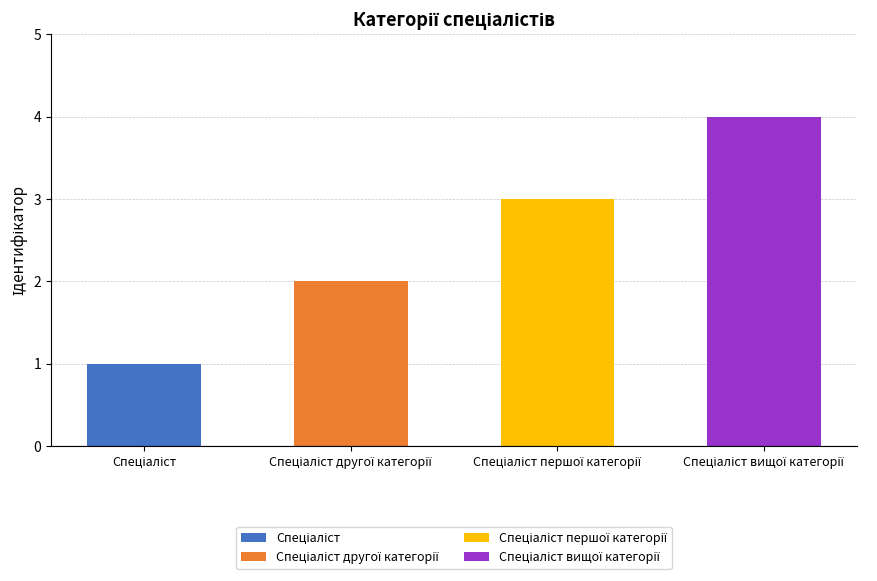

Rank the categories by value from lowest to highest.

Спеціаліст, Спеціаліст другої категорії, Спеціаліст першої категорії, Спеціаліст вищої категорії